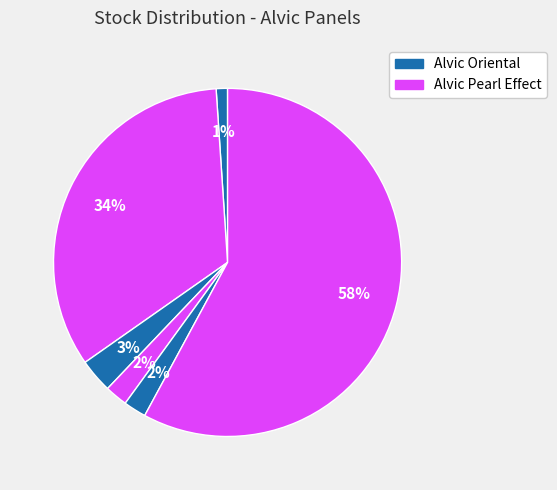

Does any single category account for the majority?

Yes